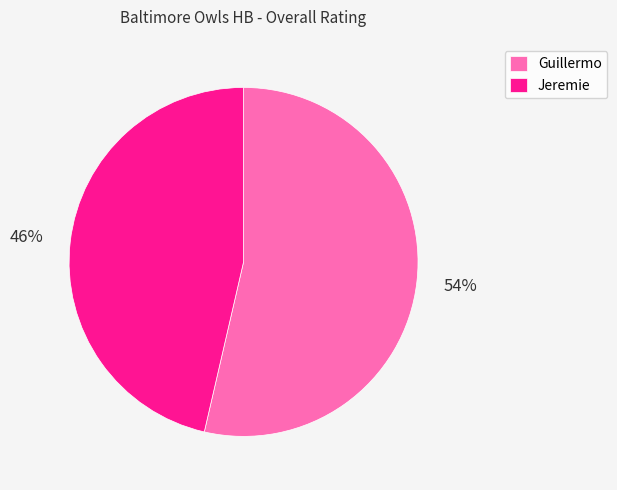

Rank the categories by value from lowest to highest.

Jeremie, Guillermo